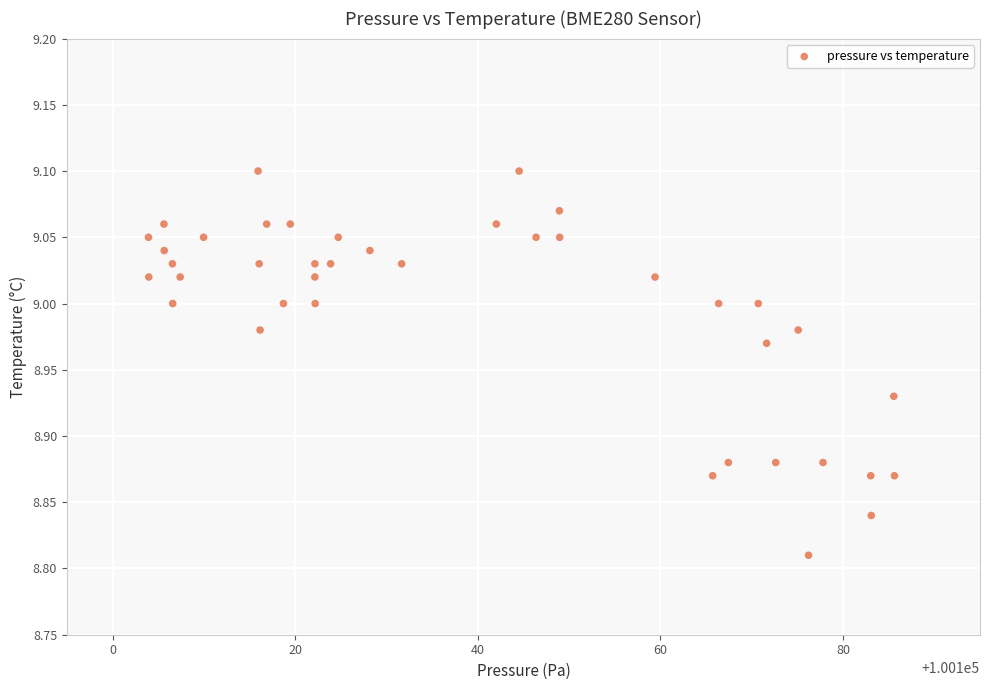

What is the range of Y values (max minus min)?

0.3